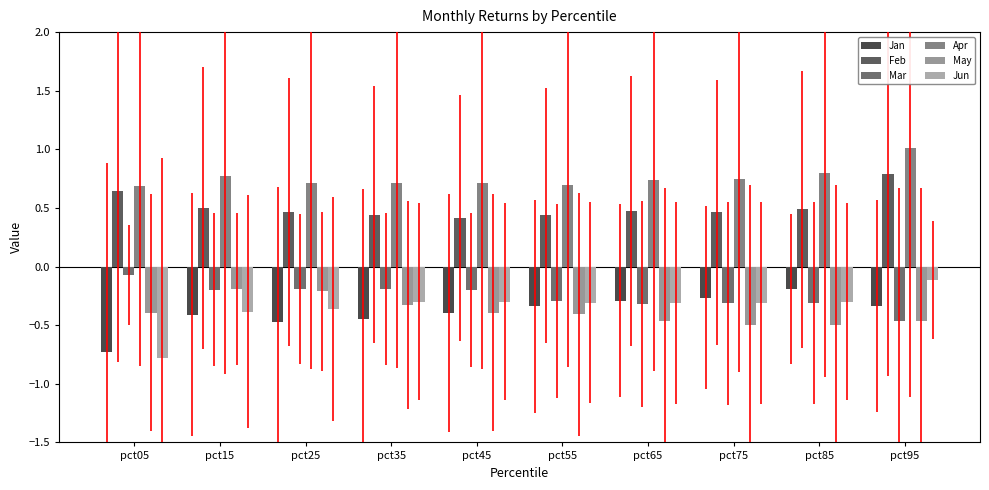

What is the maximum value shown in the chart?

1.0